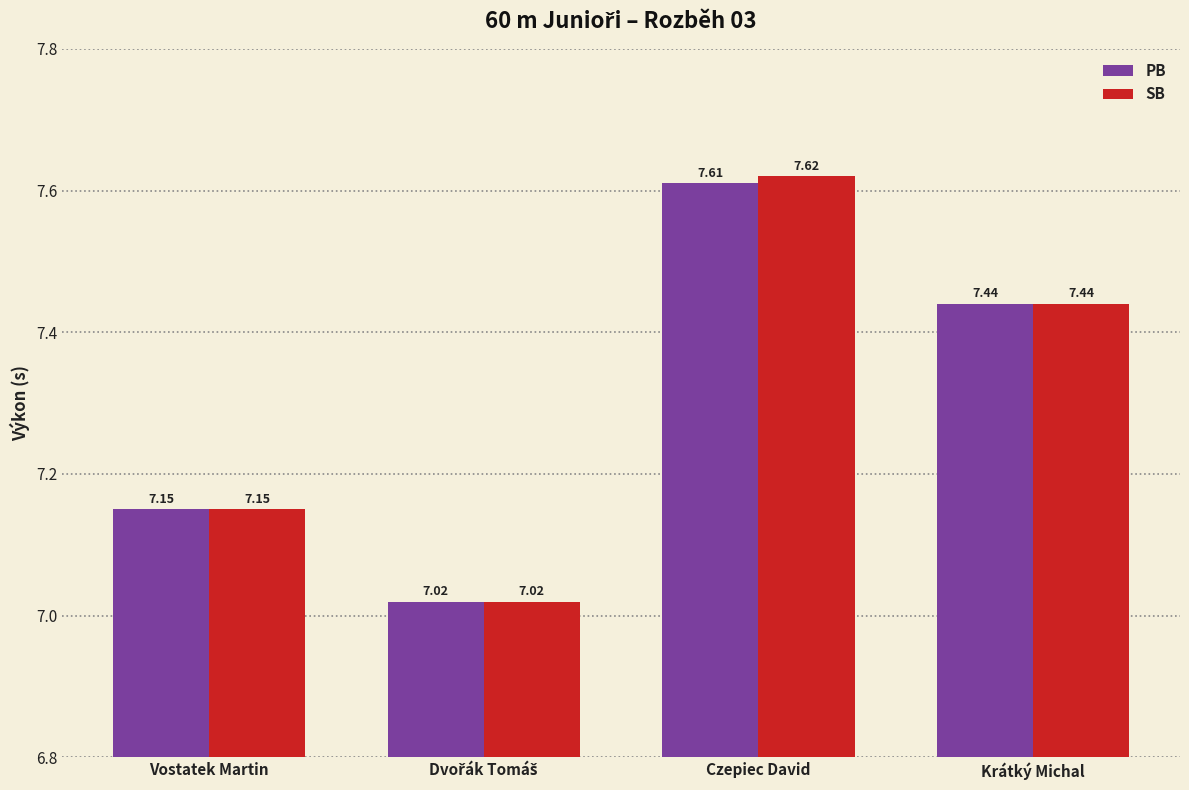

At how many categories does at least one series exceed 7?

4